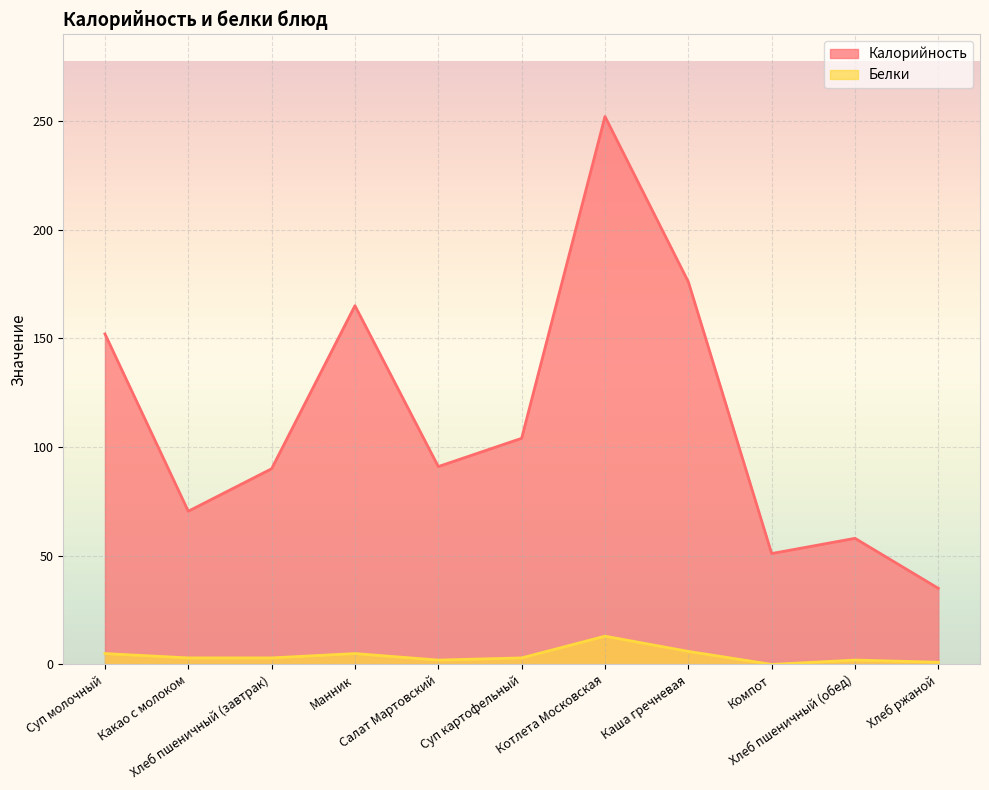

True or false: Калорийность has more than 0 interior local peaks.

True